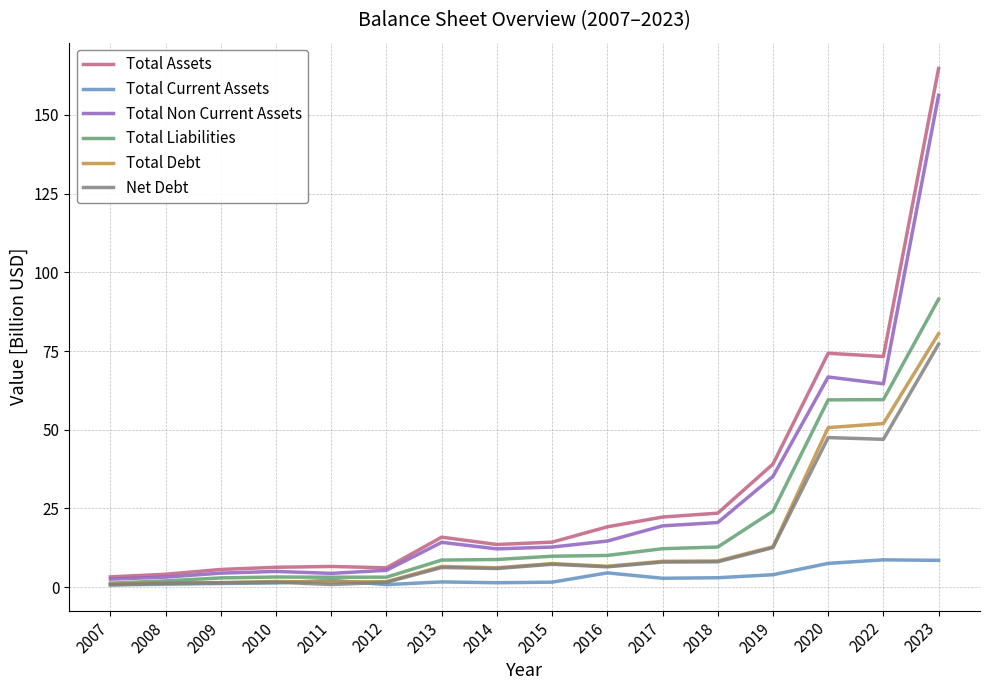

At which category is the sum across all series the highest?

2023